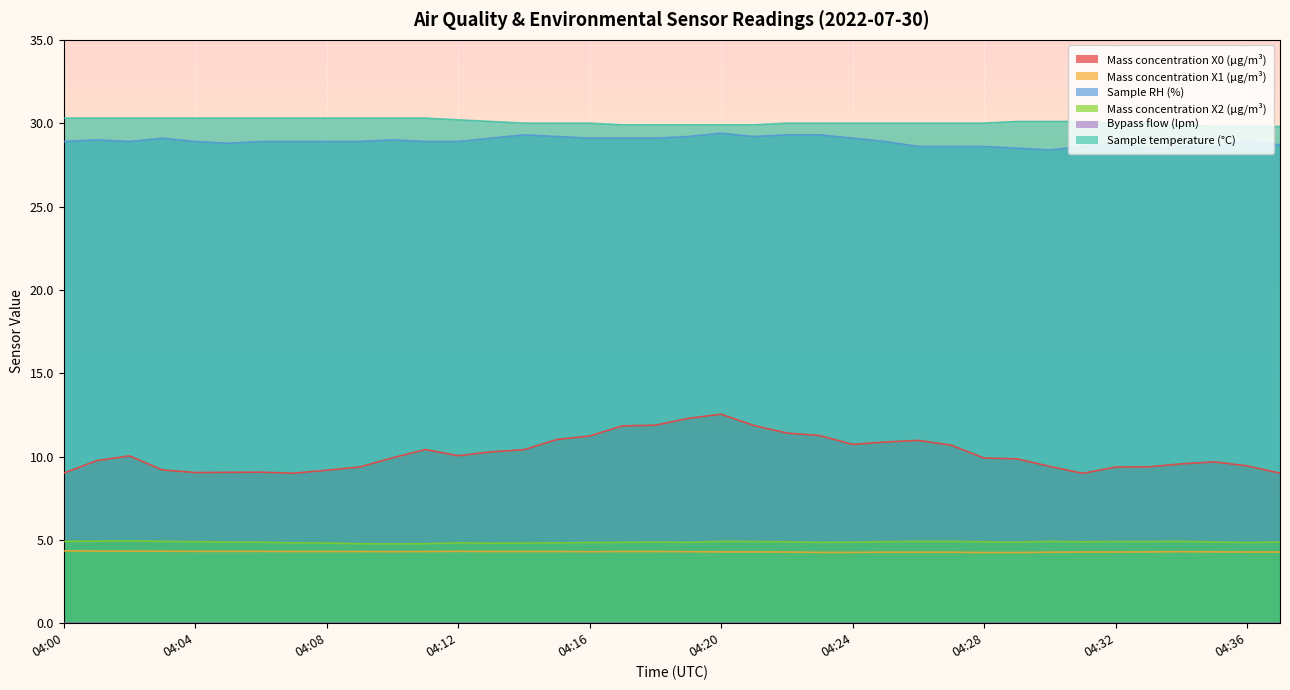

Between 04:17 and 04:07, which is larger?

04:17